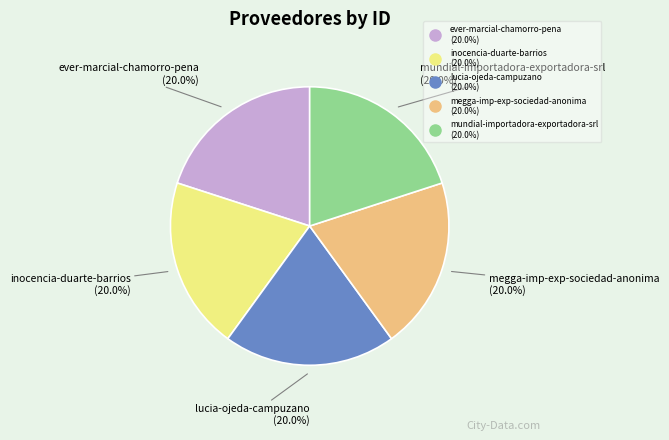

Does ever-marcial-chamorro-pena account for over 50% of the chart?

No